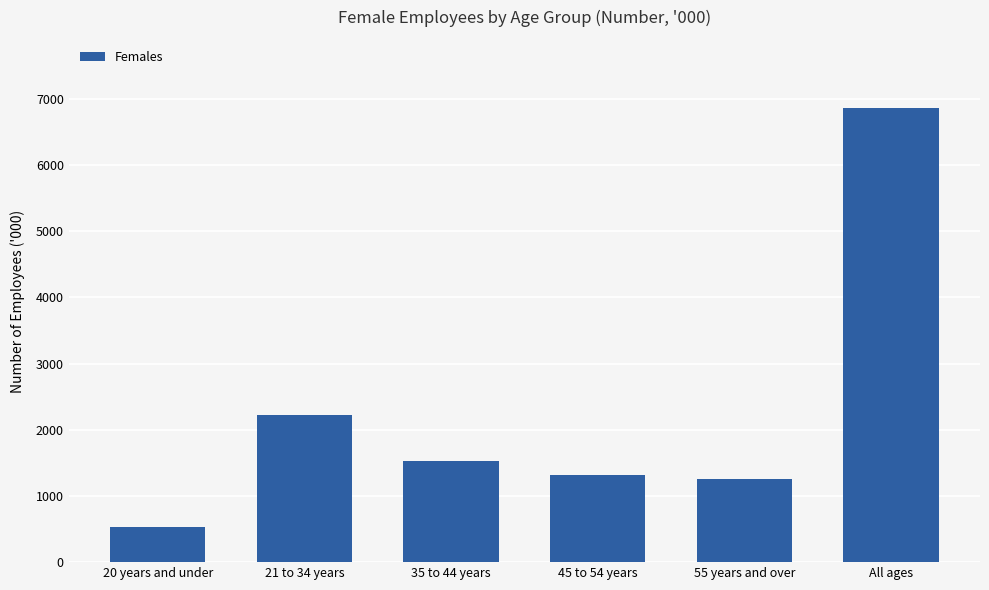

The value at 45 to 54 years is 1315.4. True or false?

True